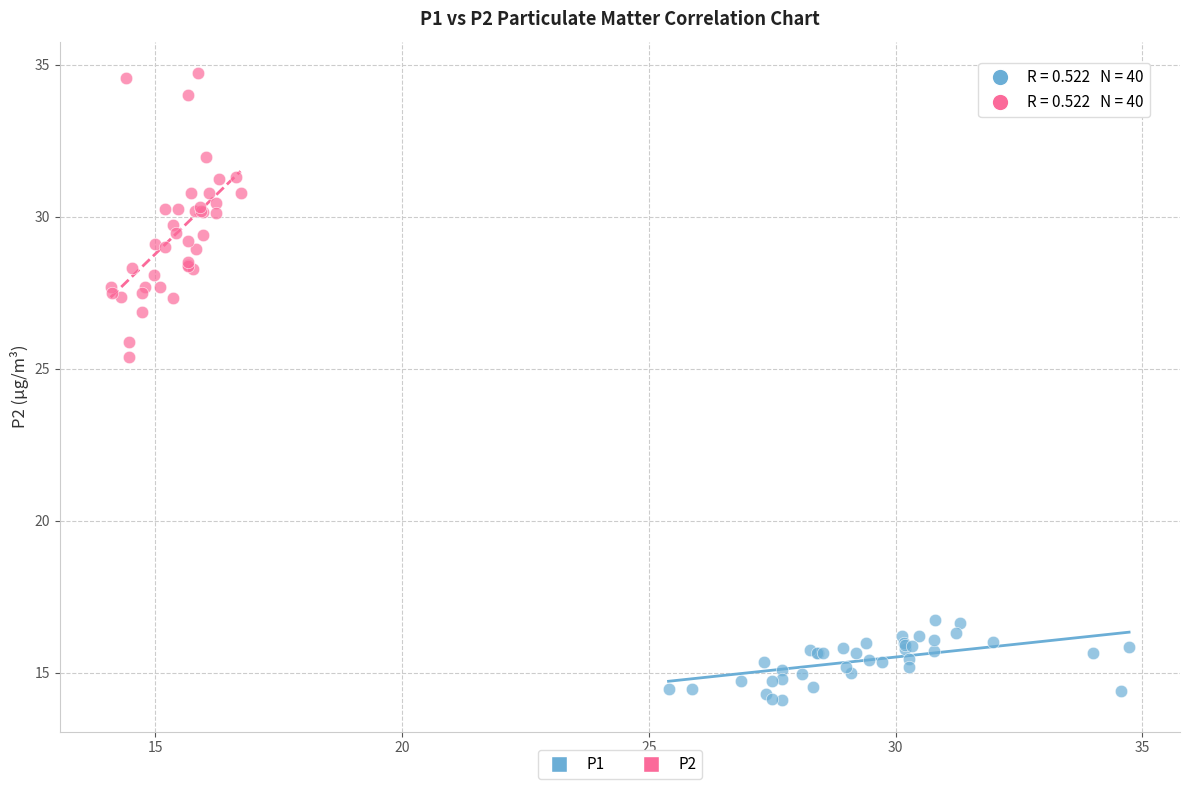

Which series reaches the maximum Y coordinate?

P2